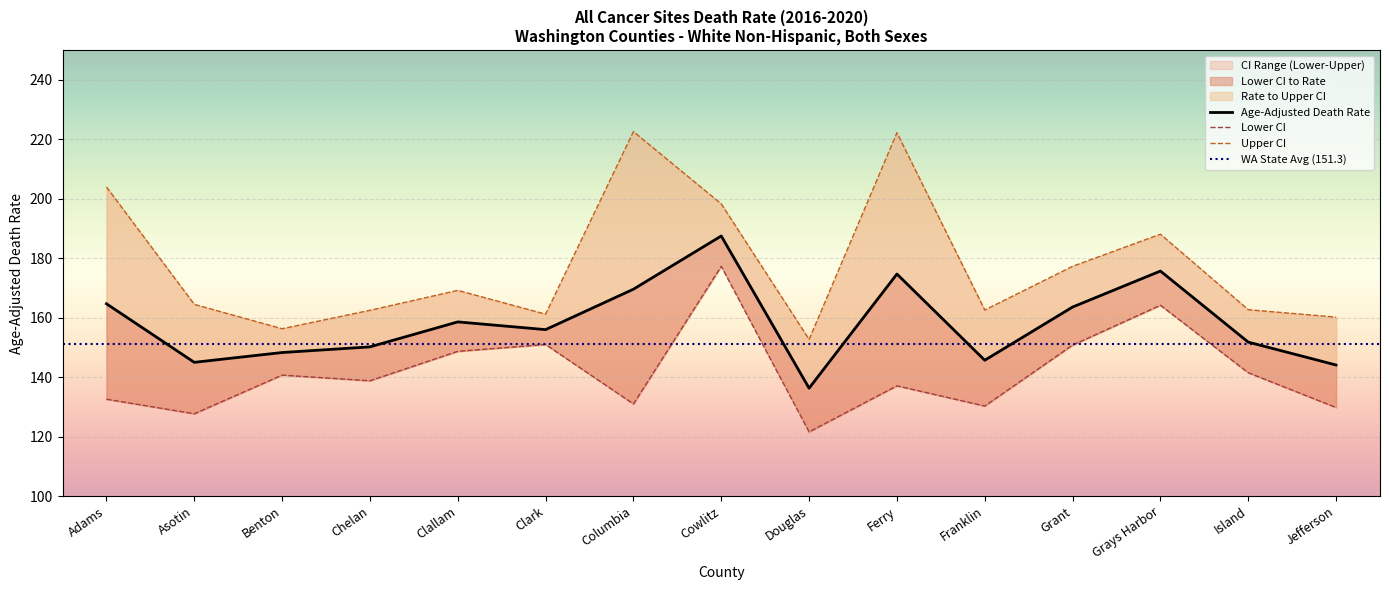

Is it true that Lower CI (Rate) equals 58.6 at Jefferson?

False